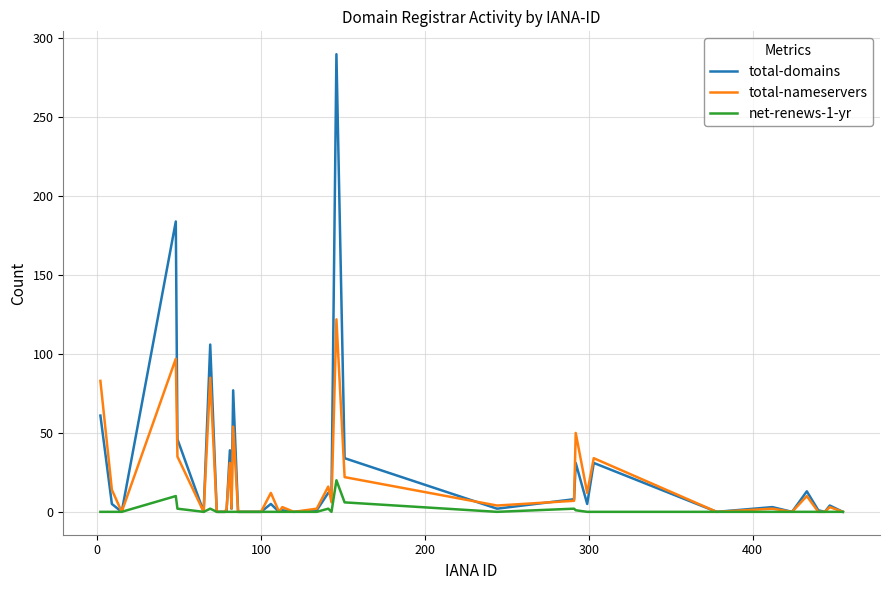

What is the highest value of the total-nameservers series?

122